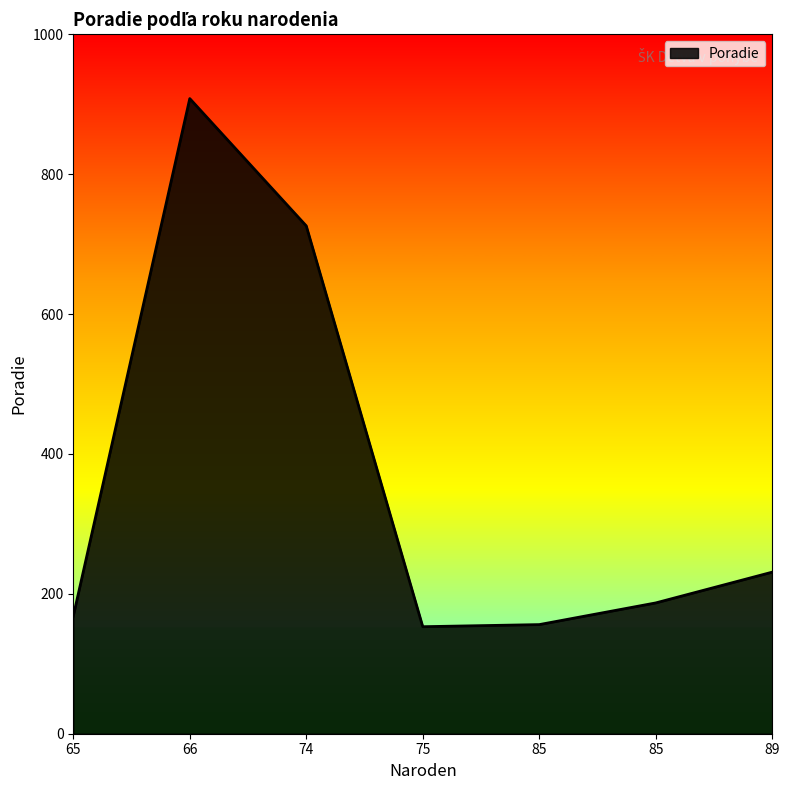

Between 74 and 85, which is larger?

74